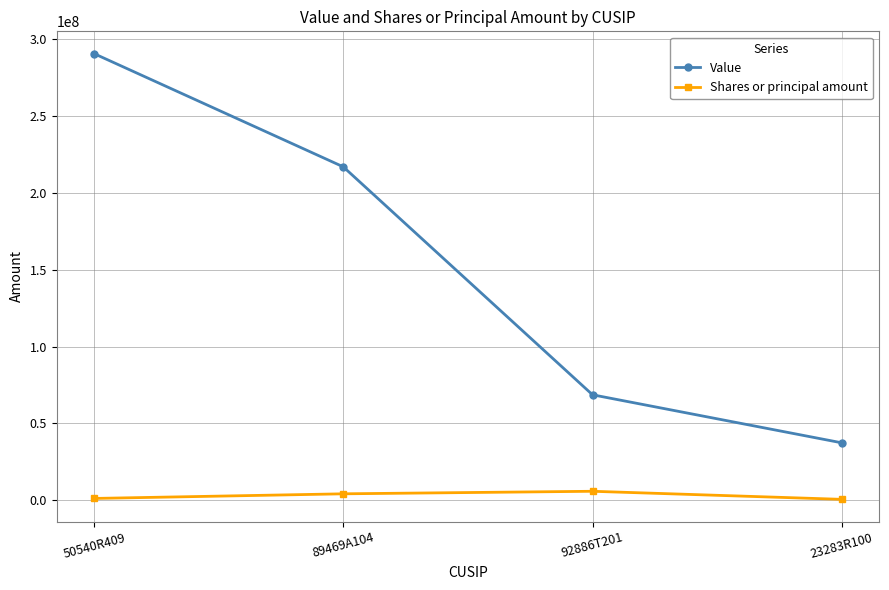

How many categories are shown in the chart?

4